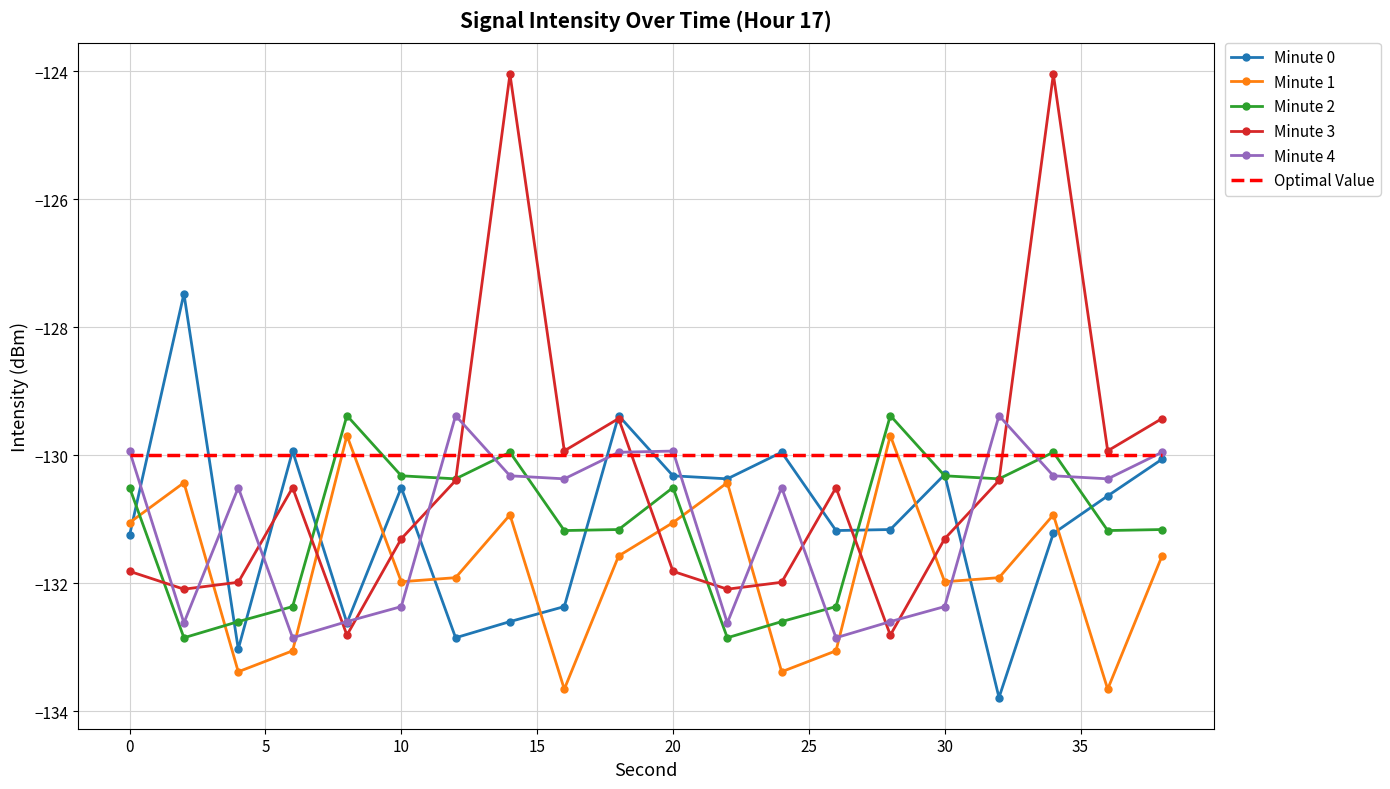

Which series has the largest range (max minus min)?

Minute 3